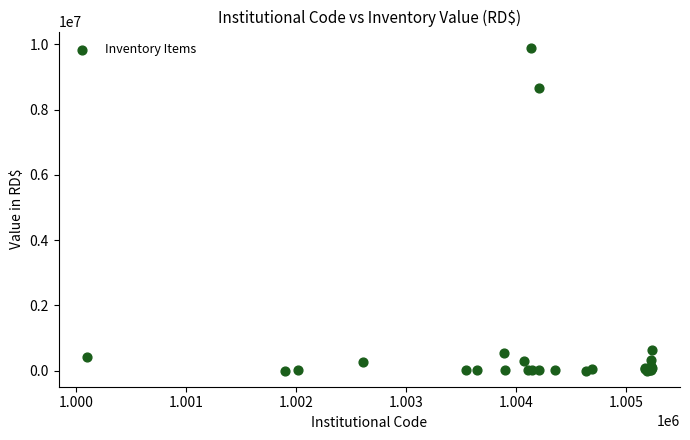

What Y value in the scatter plot is closest to 4947032?

8673159.3